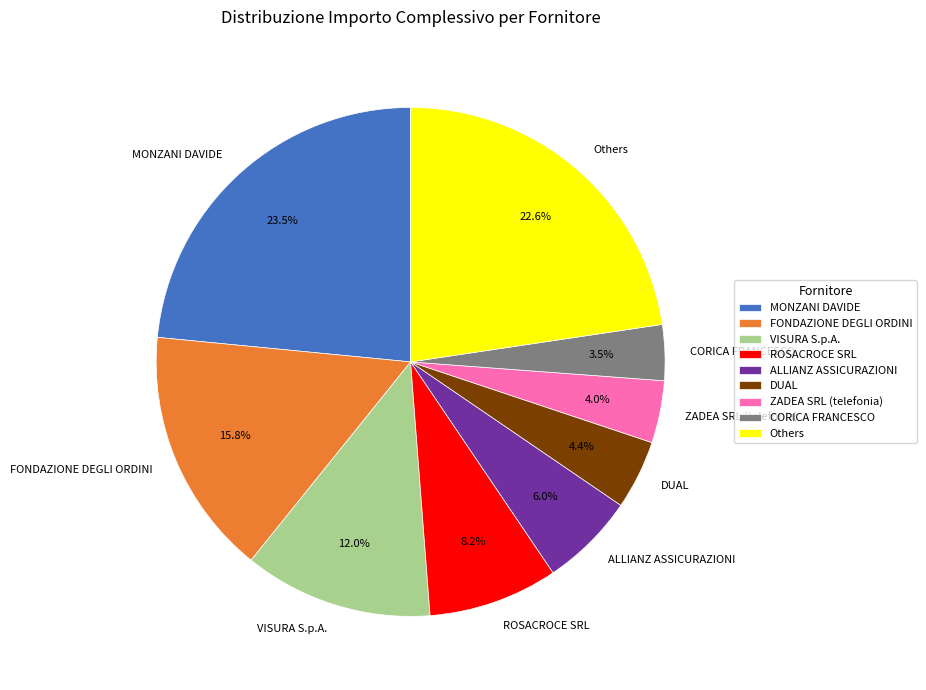

Does ROSACROCE SRL account for over 50% of the chart?

No